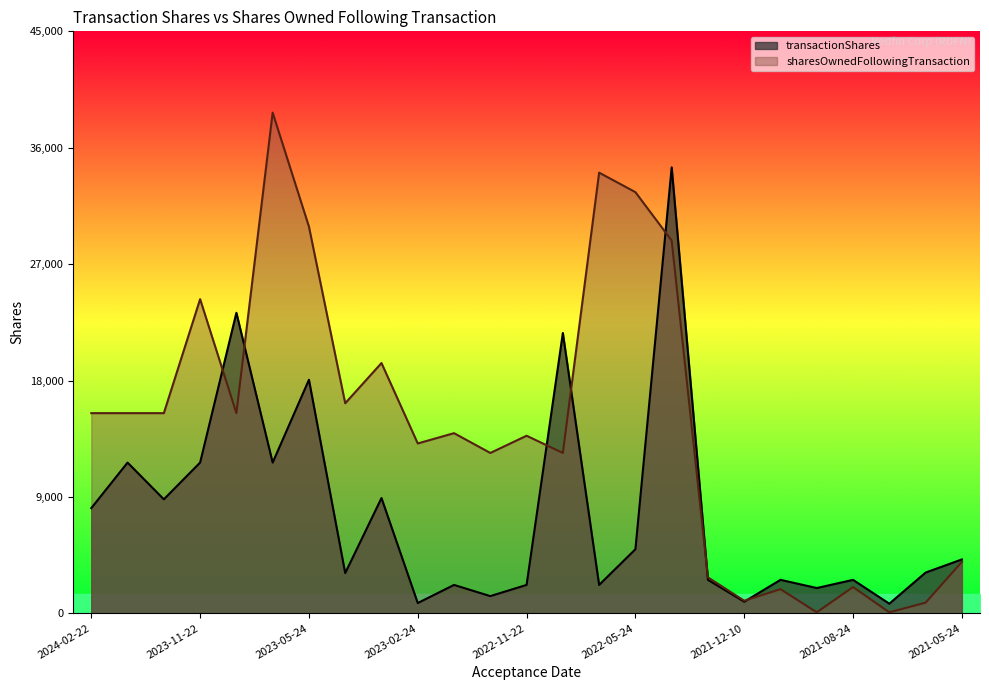

Reading left to right, extract all data points from this chart.

transactionShares: 8135	11654	8815	11656	23237	11653	18059	3110	8914	795	2195	1331	2195	21675	2195	4954	34482	2588	896	2588	1955	2587	745	3151	4167
sharesOwnedFollowingTransaction: 15477	15477	15477	24292	15477	38714	29901	16242	19352	13134	13929	12399	13730	12399	34074	32566	28820	2779	972	1868	78	2033	78	823	3974